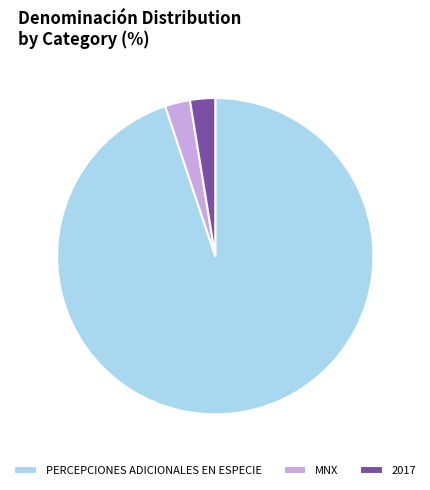

True or false: PERCEPCIONES ADICIONALES EN ESPECIE accounts for 95% of the total.

True